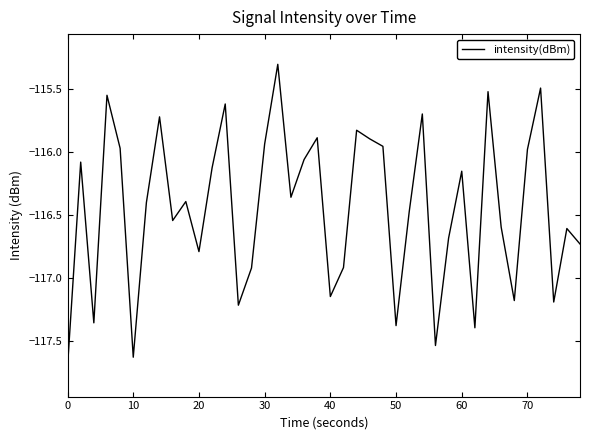

What is the smallest value displayed?

-117.7